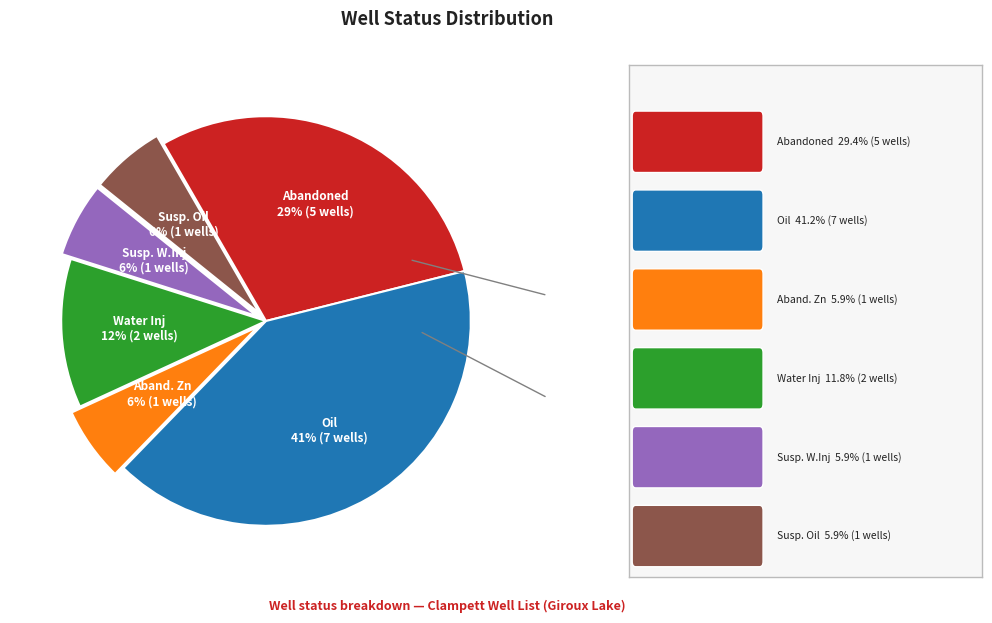

To the nearest percent, what is the difference between the largest and smallest slice percentages?

35%